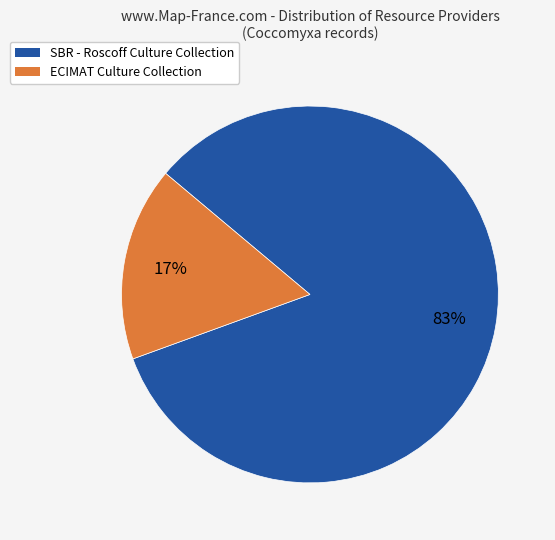

Count the number of slices in the pie.

2